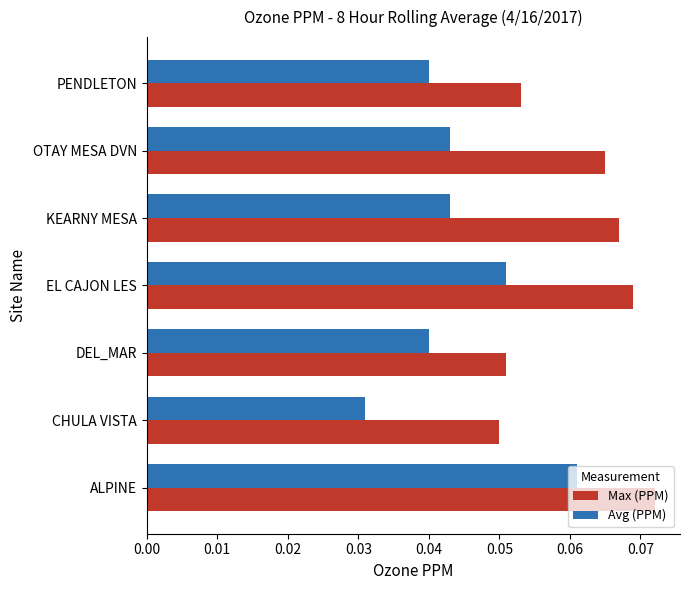

Is the value of Max (PPM) at PENDLETON greater than the value of Avg (PPM) at EL CAJON LES?

Yes